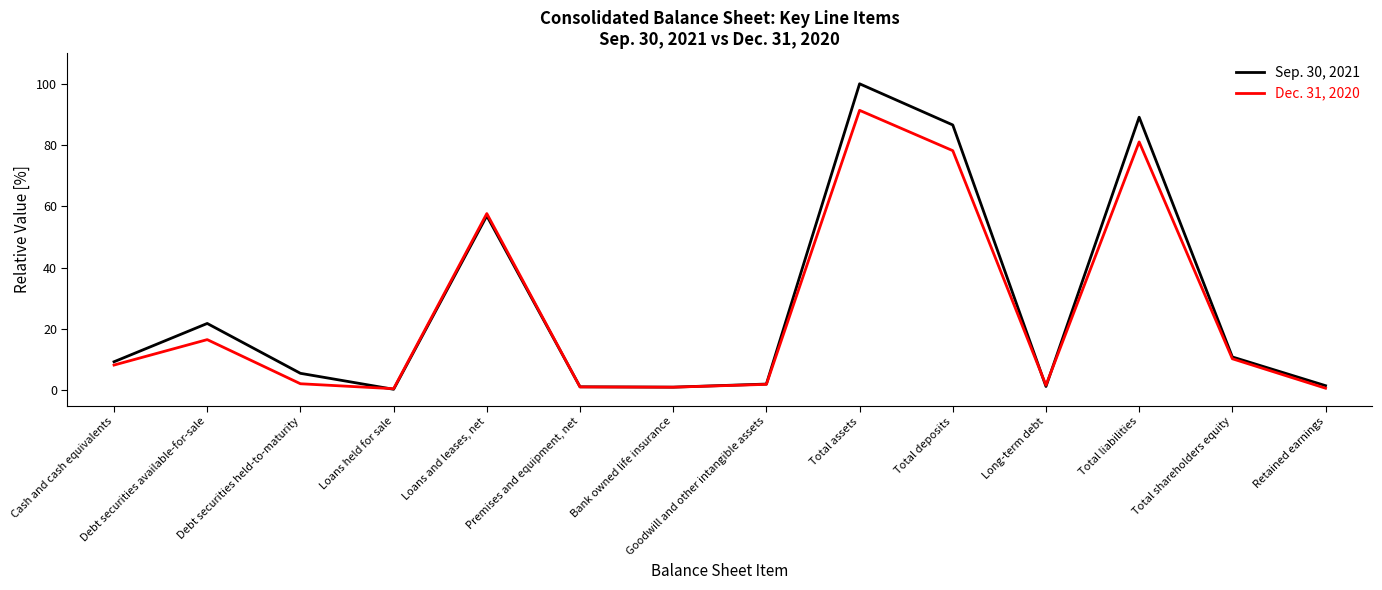

What is the approximate value of Dec. 31, 2020 at Debt securities held-to-maturity?

2.2